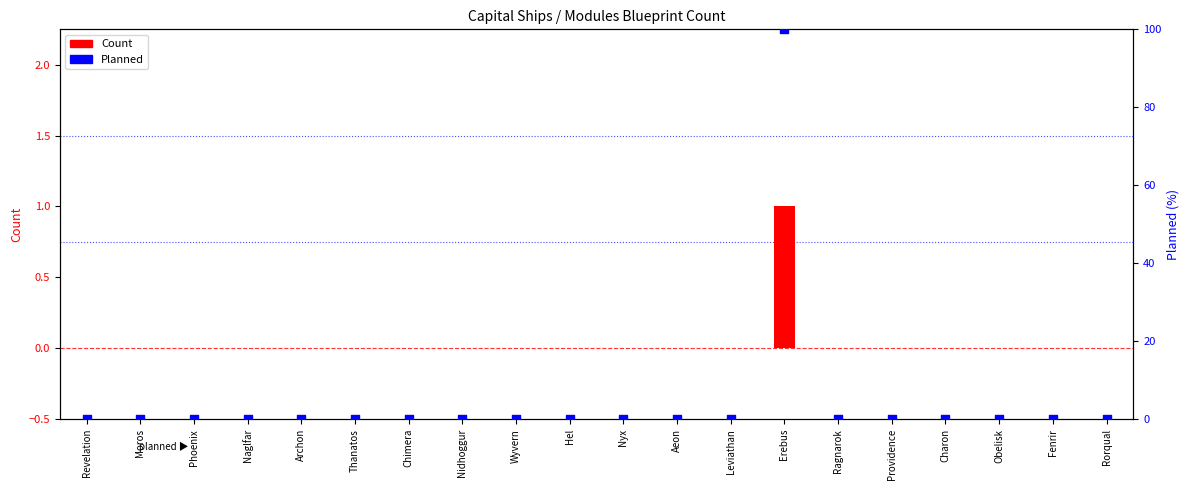

Which series reaches the maximum Y coordinate?

Planned